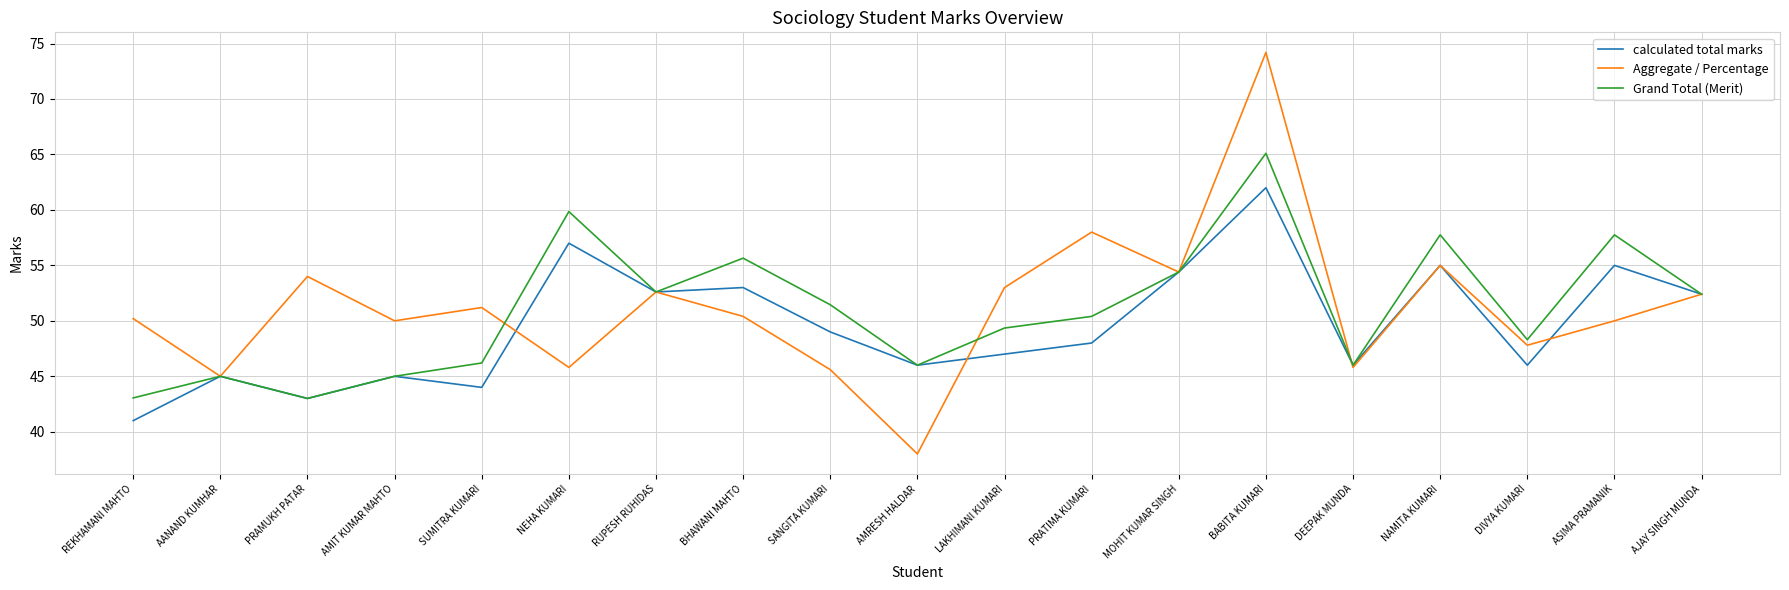

What position from the right is BHAWANI MAHTO?

12